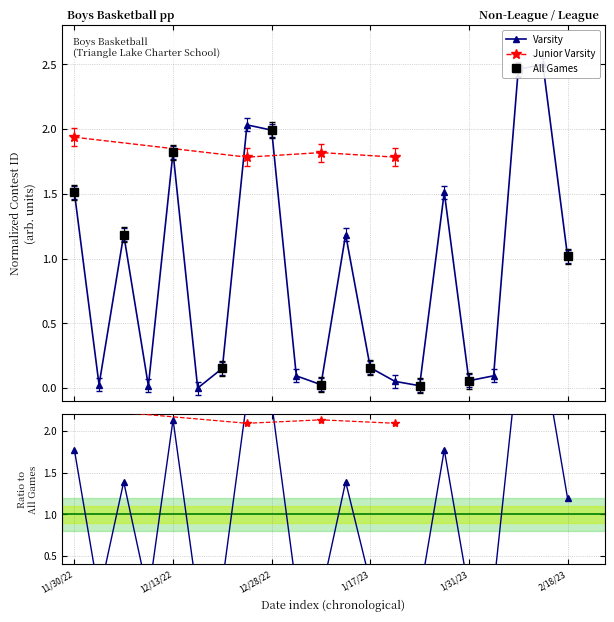

How many positive values are there?

20